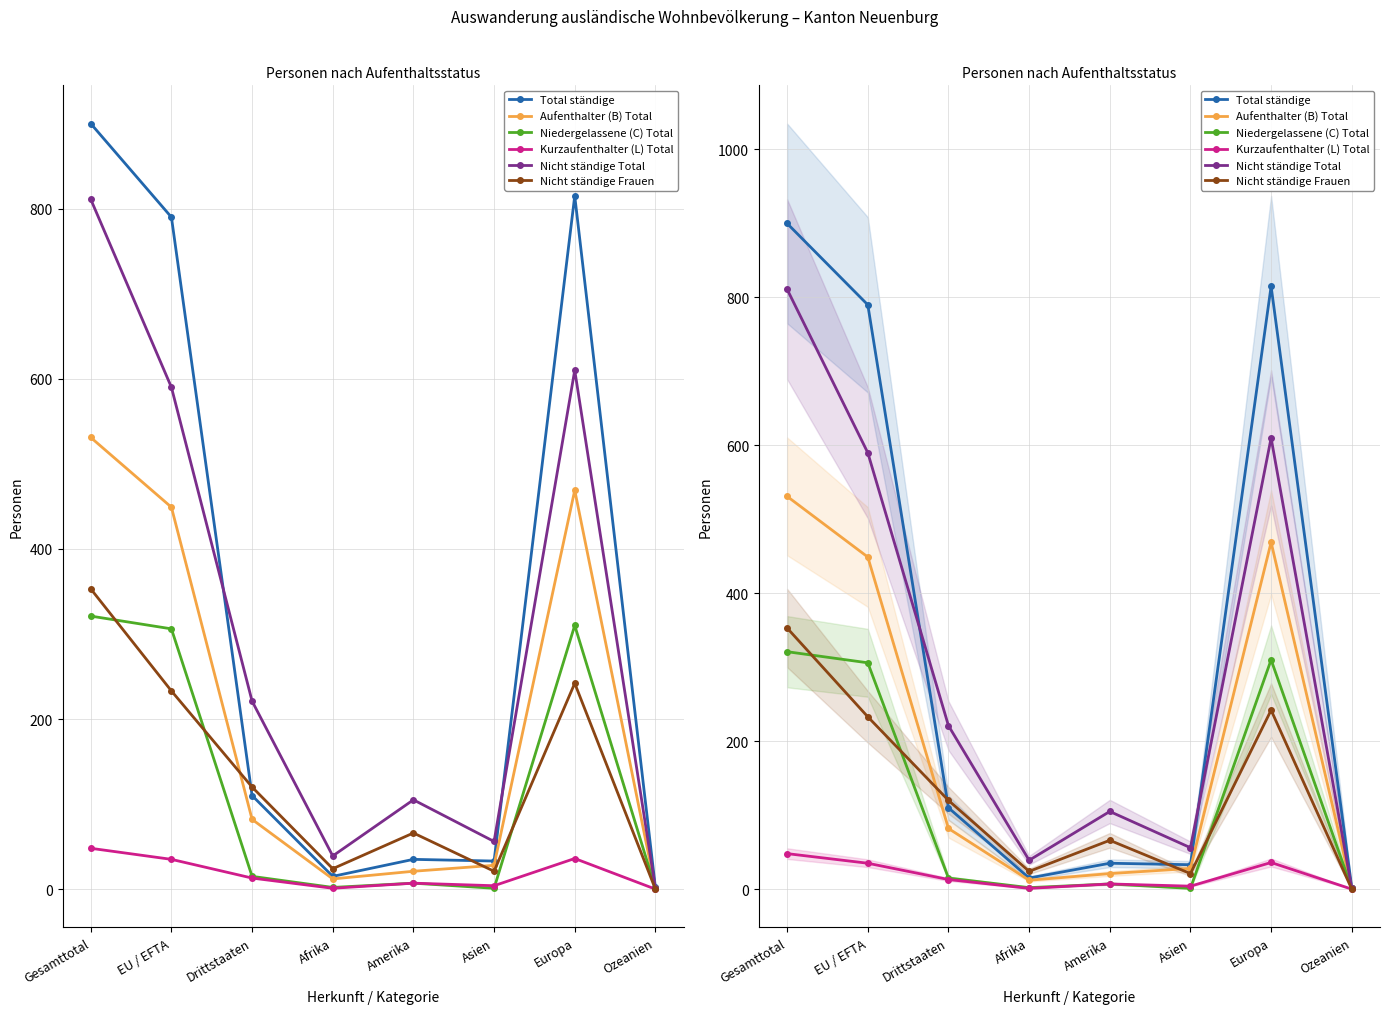

List the series in order of their peak value, lowest first.

Kurzaufenthalter (L) Total, Niedergelassene (C) Total, Nicht ständige Frauen, Aufenthalter (B) Total, Nicht ständige Total, Total ständige